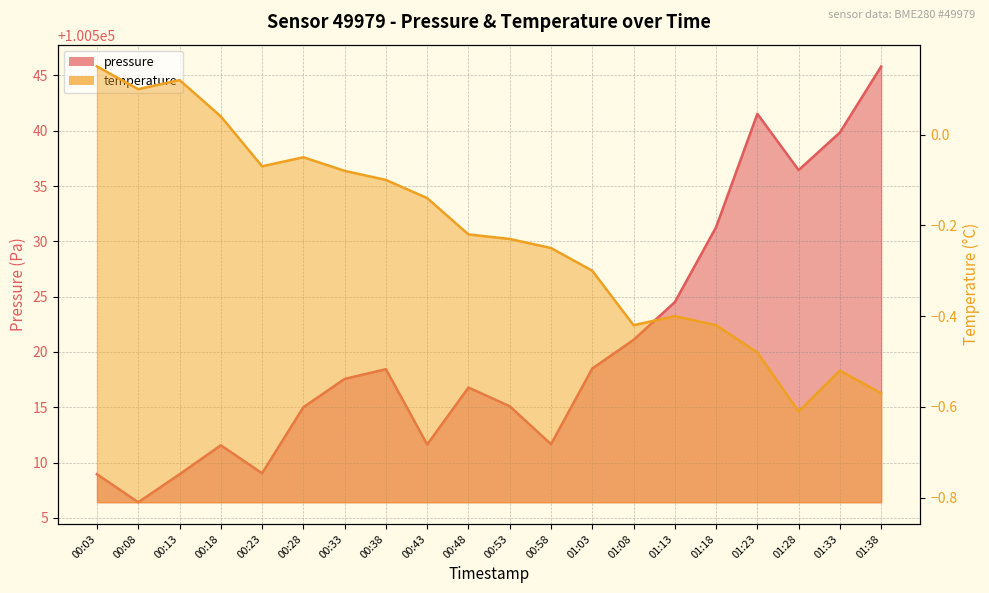

Reading left to right, transcribe all the data shown in this chart.

pressure: 00:03=100508.9	00:08=100506.4	00:13=100508.9	00:18=100511.6	00:23=100509.0	00:28=100515.0	00:33=100517.6	00:38=100518.4	00:43=100511.6	00:48=100516.8	00:53=100515.1	00:58=100511.7	01:03=100518.5	01:08=100521.1	01:13=100524.5	01:18=100531.3	01:23=100541.5	01:28=100536.4	01:33=100539.8	01:38=100545.8
temperature: 00:03=0.1	00:08=0.1	00:13=0.1	00:18=0.0	00:23=-0.1	00:28=-0.1	00:33=-0.1	00:38=-0.1	00:43=-0.1	00:48=-0.2	00:53=-0.2	00:58=-0.2	01:03=-0.3	01:08=-0.4	01:13=-0.4	01:18=-0.4	01:23=-0.5	01:28=-0.6	01:33=-0.5	01:38=-0.6